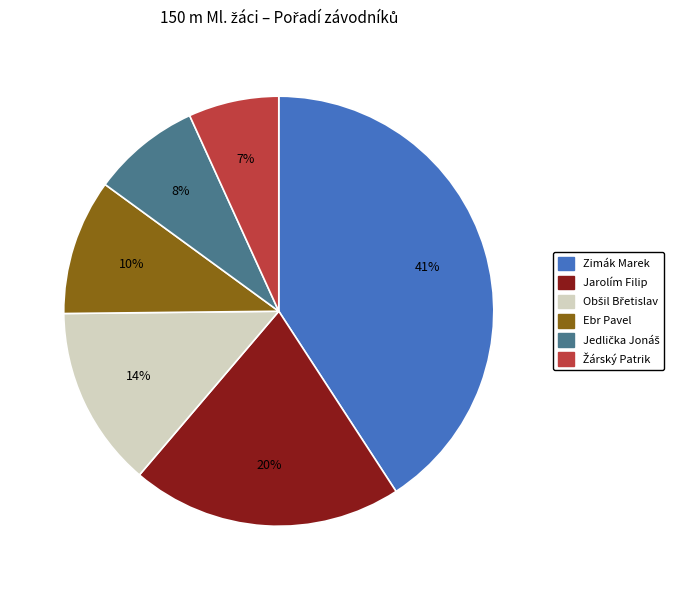

How many segments does this pie chart have?

6